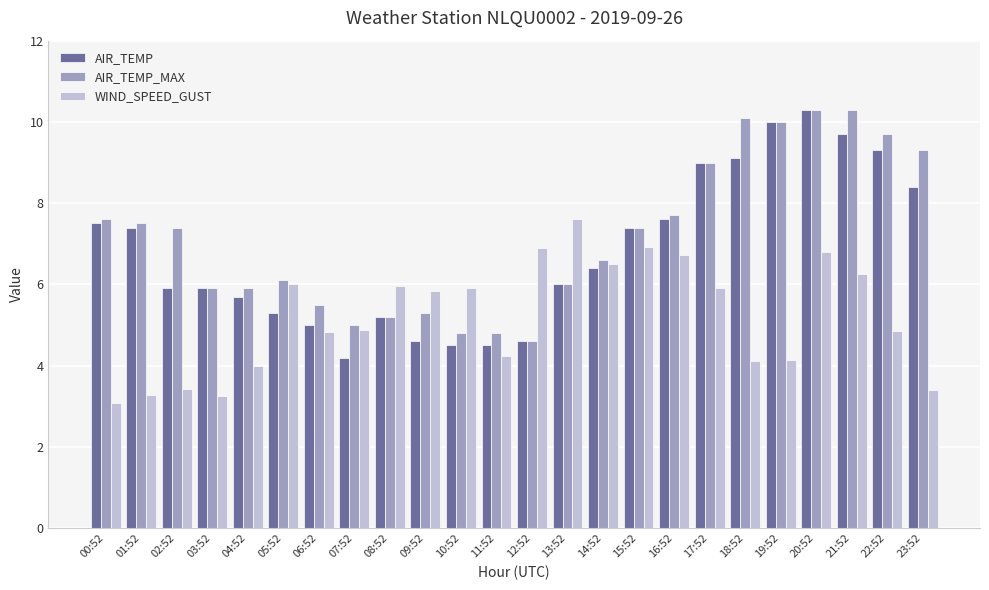

What is the sum of all AIR_TEMP values?

163.5